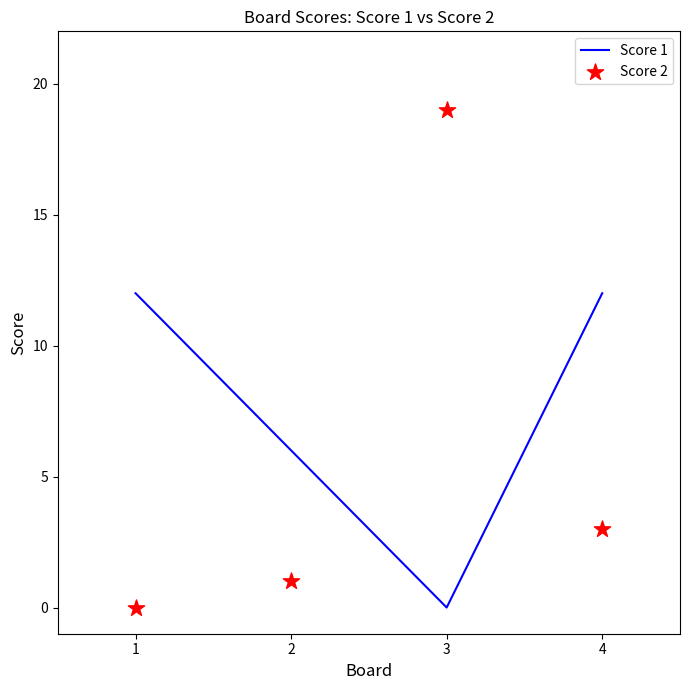

At how many categories does at least one series exceed 0?

4